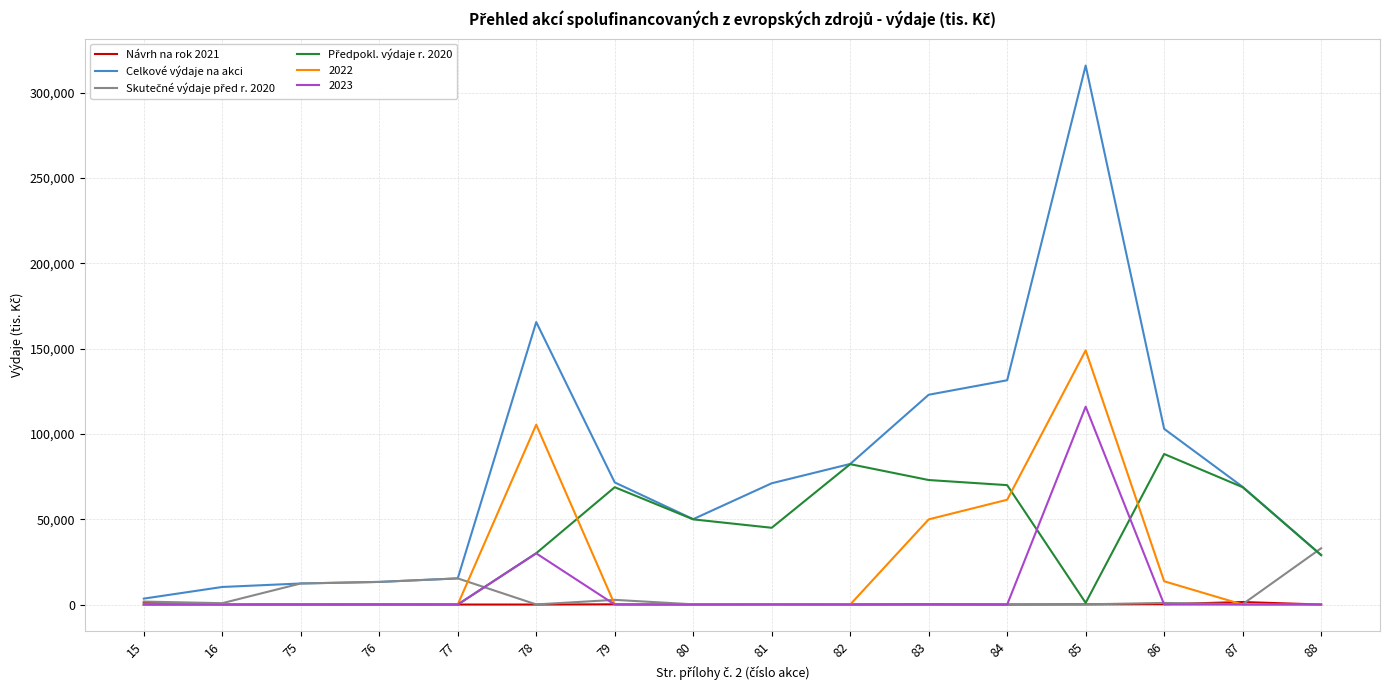

Which series changed the most between 15 and 83?

Celkové výdaje na akci